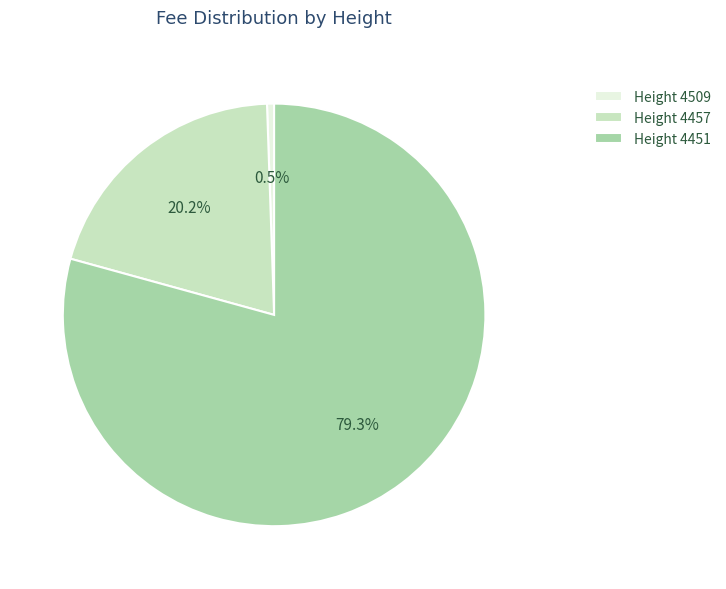

Which category accounts for the majority?

Height 4451